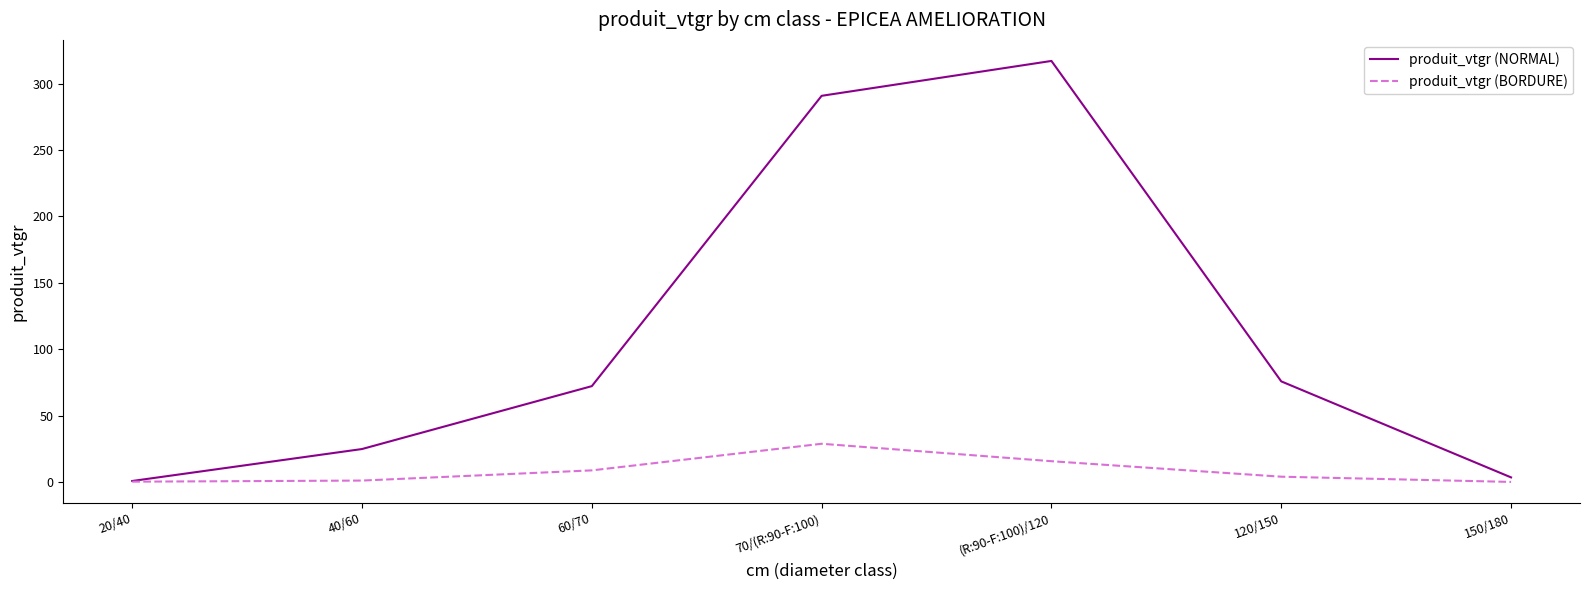

Which series has the widest spread of values?

produit_vtgr (NORMAL)